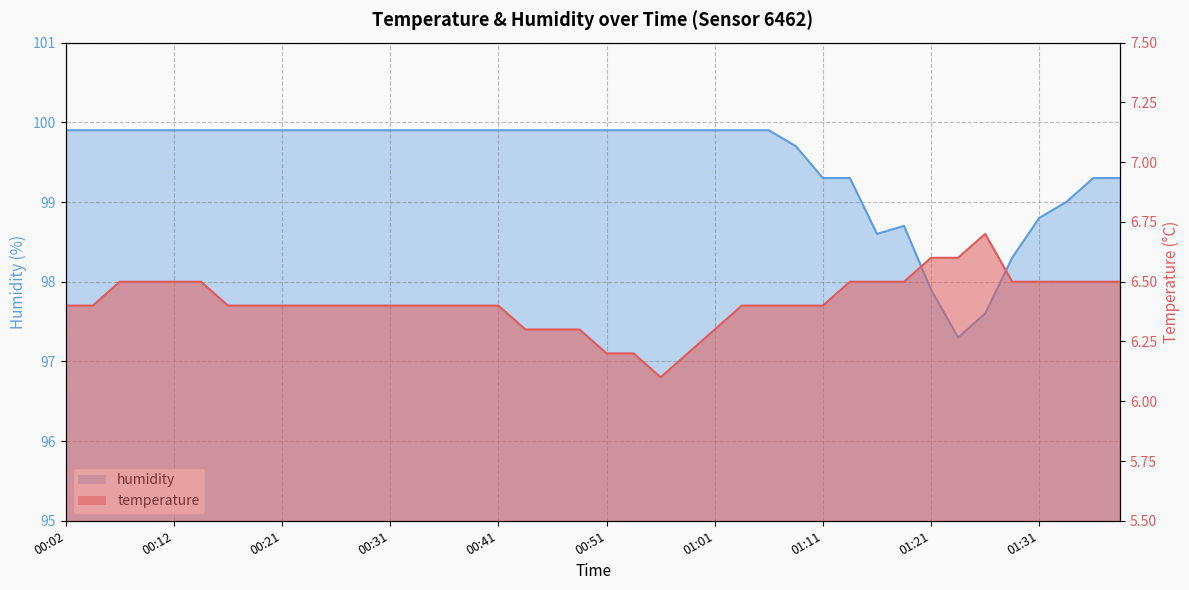

At which category does temperature reach its first local valley?

00:56